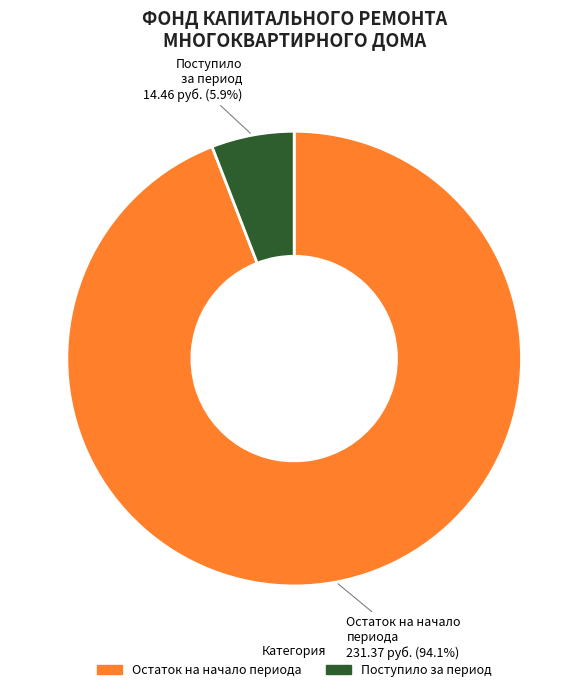

Is the sum of Остаток на начало периода and Поступило за период greater than half?

Yes